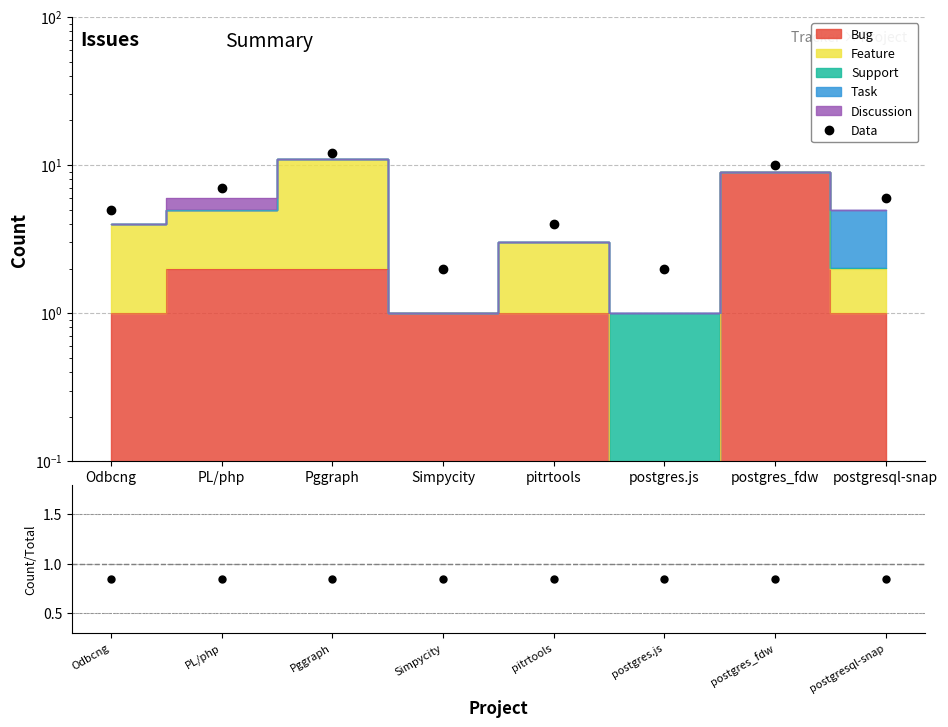

Which label corresponds to the smallest value in the chart?

Odbcng